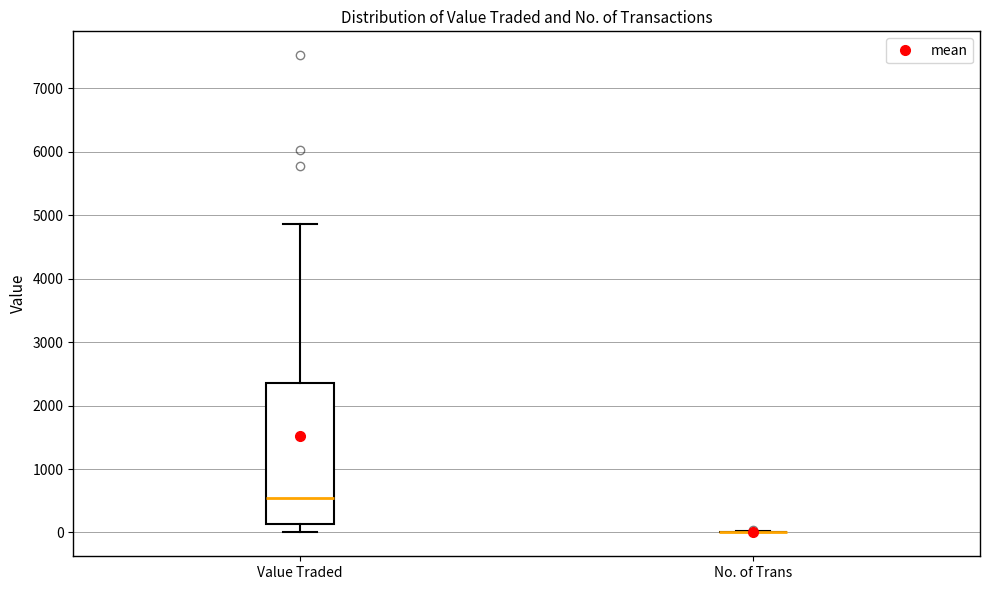

Reading left to right, read every box against the y-axis: the position of its median line, the range the box covers, and the ends of its whiskers. The values are not printed on the chart, so give them approximately, as read against the axis.

Value Traded: median 500, box 100 to 2400, whiskers 0 to 4900
No. of Trans: box collapsed to a line at 0, whiskers 0 to 0